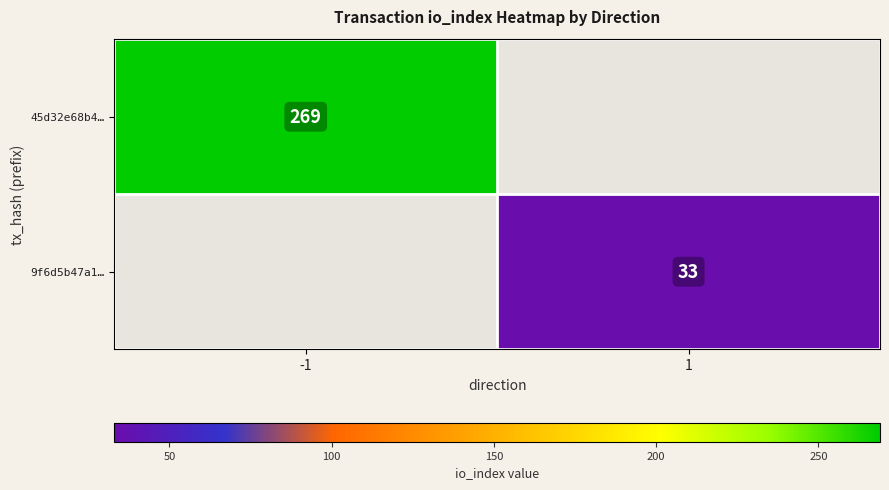

True or false: 45d32e68b4… has a value of 269 at -1.

True